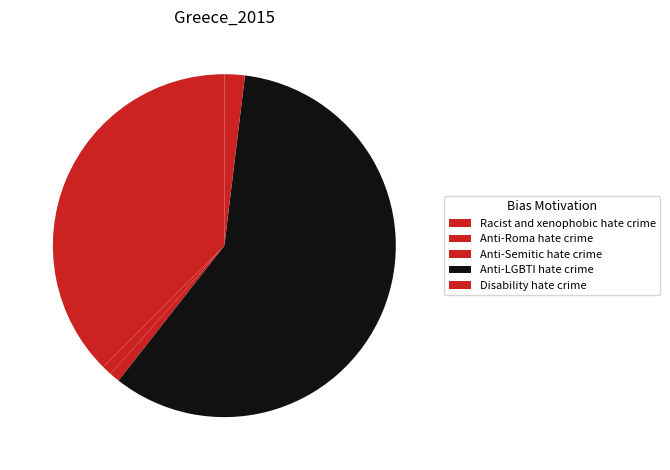

Which slice is the largest?

Anti-LGBTI hate crime